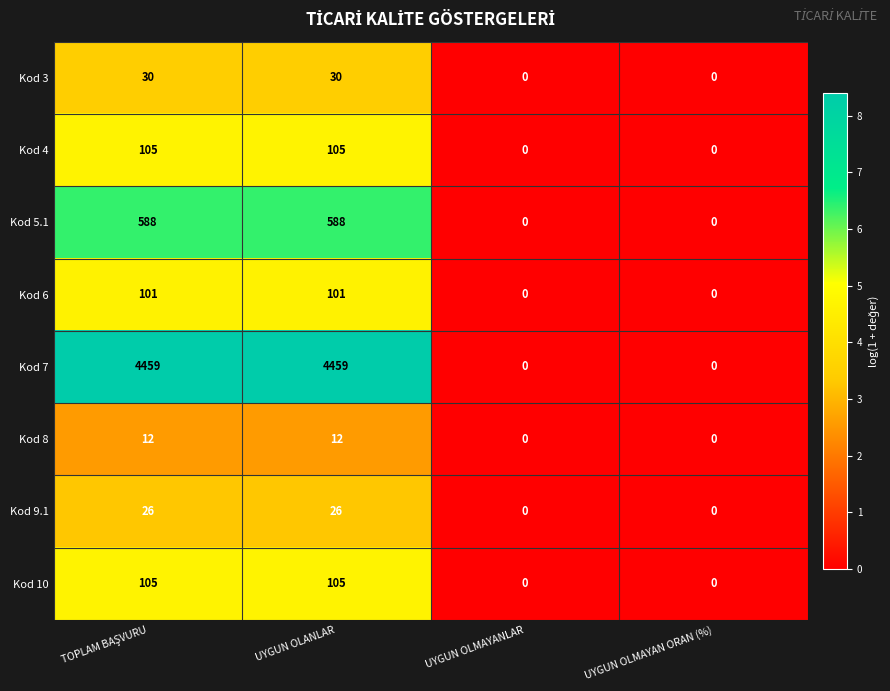

Count the Kod 6 values in the range 0 to 101.

4